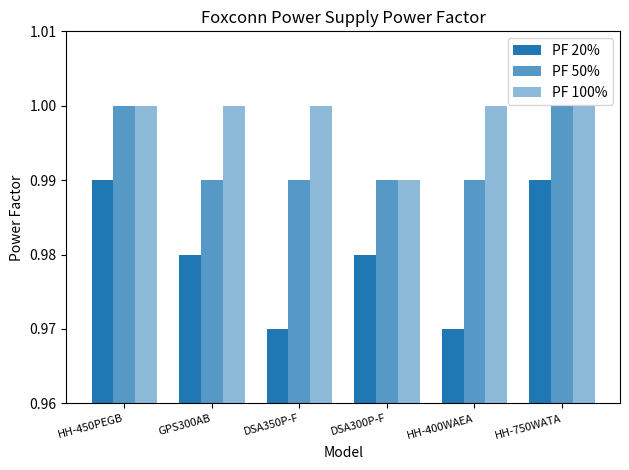

Which series has the widest spread of values?

PF 20%